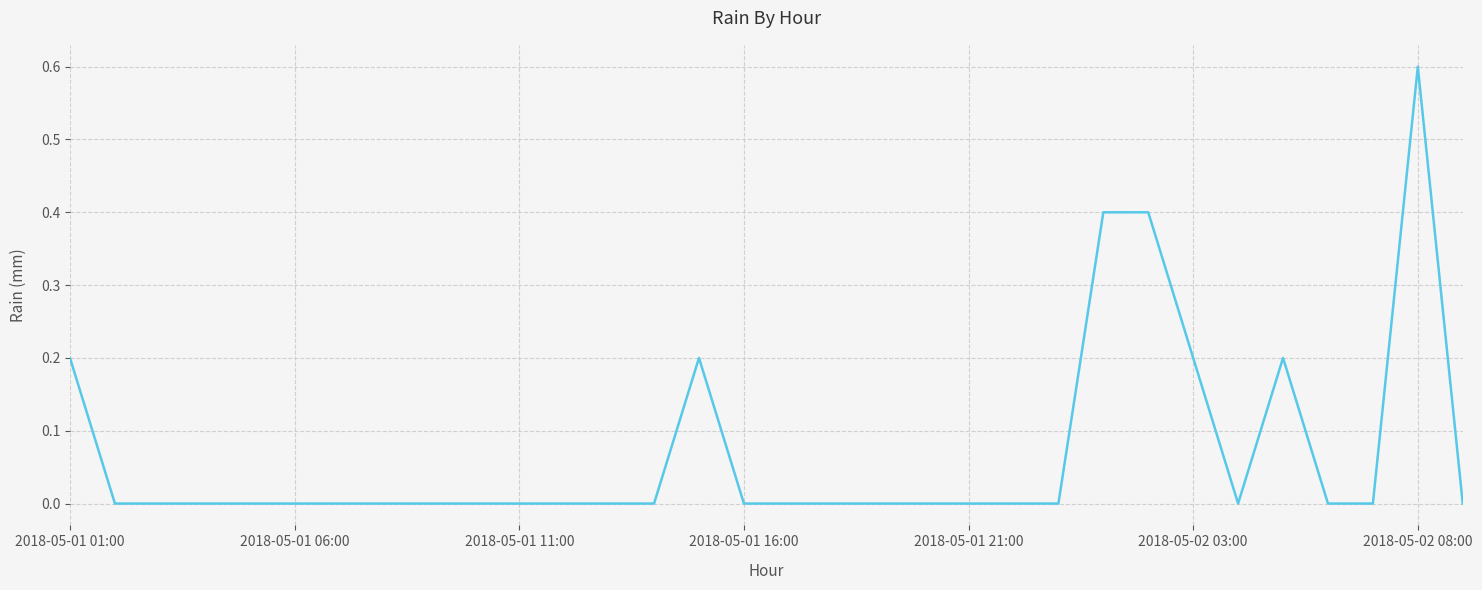

What is the maximum value shown in the chart?

0.6